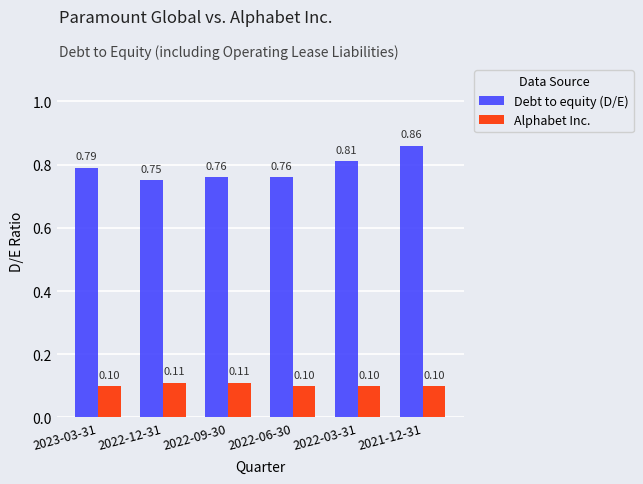

How many Debt to equity (D/E) values are between 0 and 1?

6